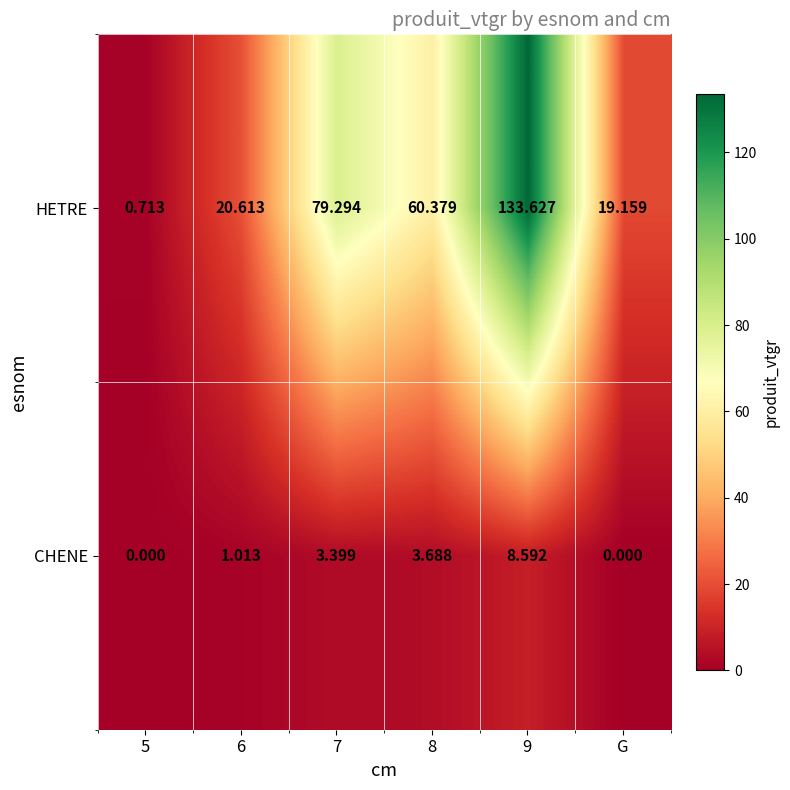

At how many categories does at least one series exceed 62?

2